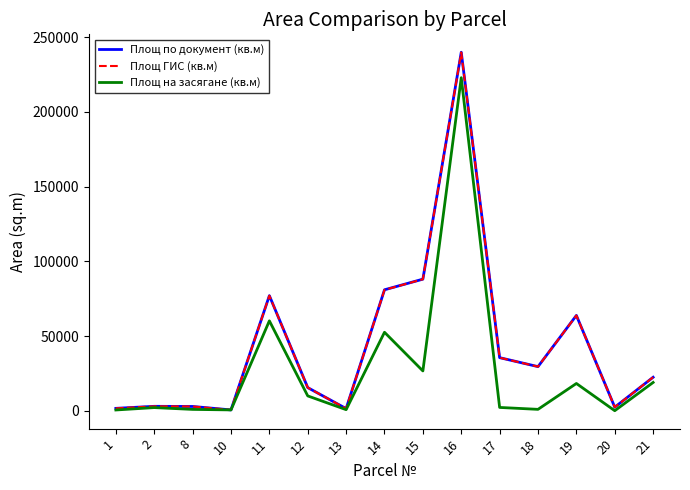

Between 14 and 18, which series saw the biggest shift?

Площ на засягане (кв.м)